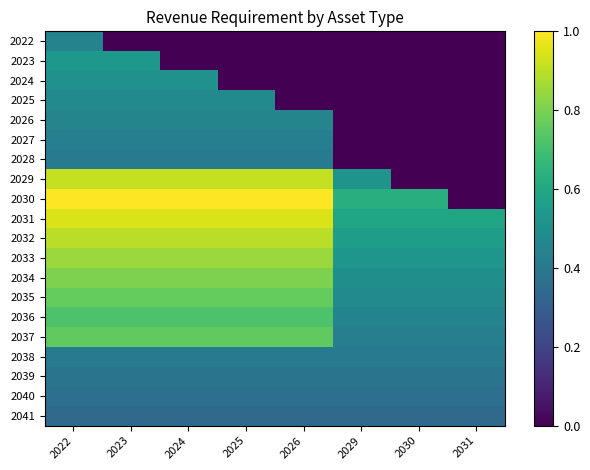

At how many categories does at least one series exceed 0?

8